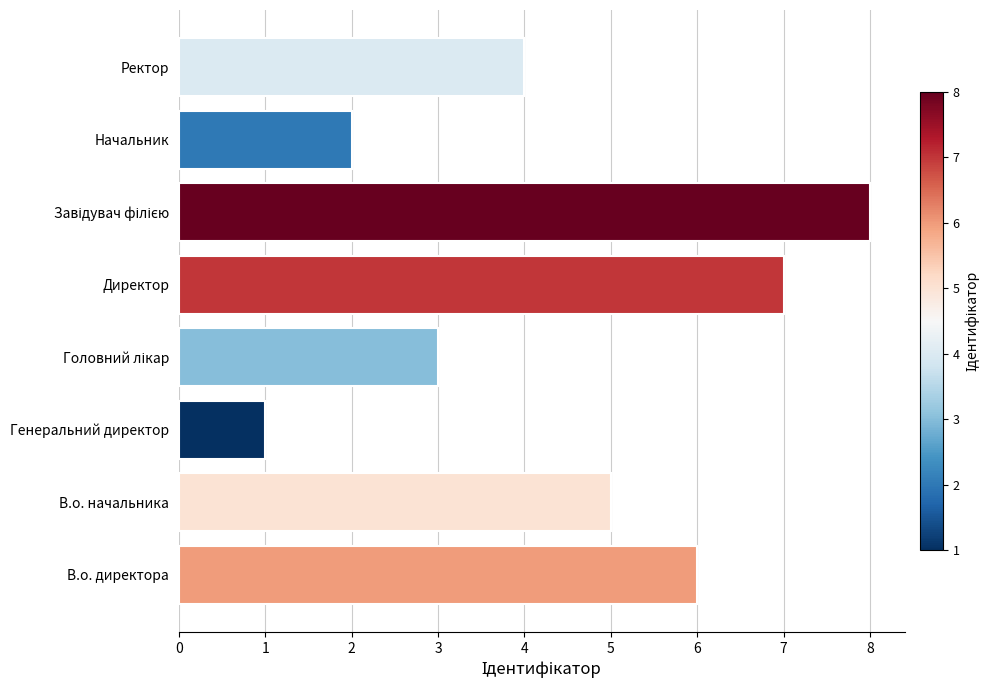

How many distinct data groups are displayed?

1